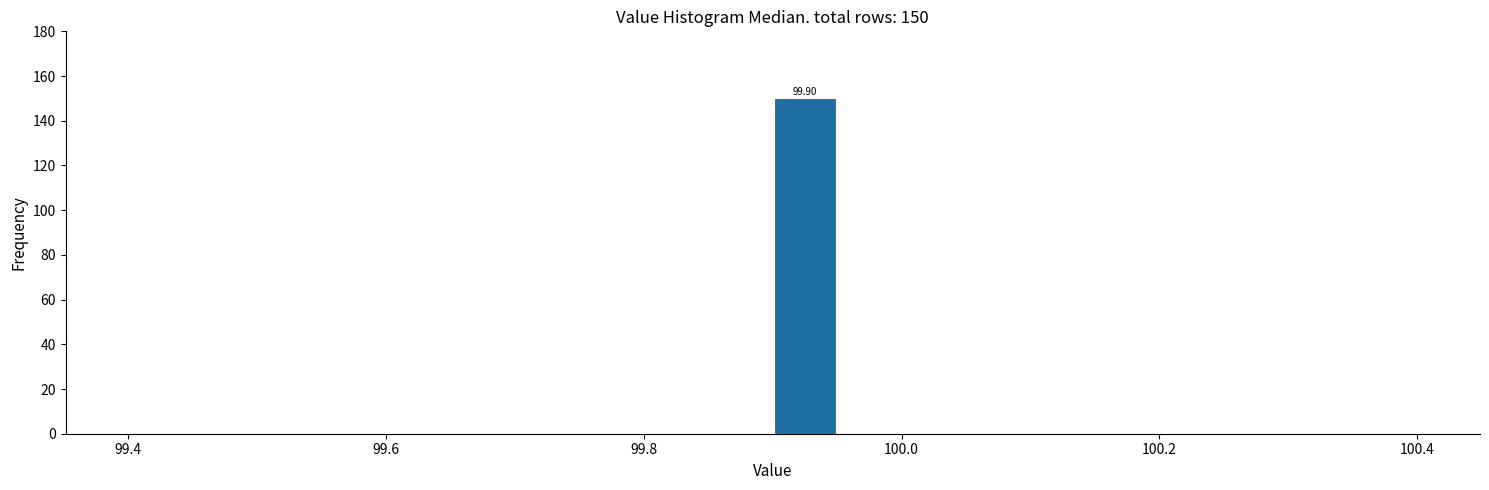

Around what value on the x-axis is the tallest bar? Give the approximate position of its centre, as read against the axis.

99.92